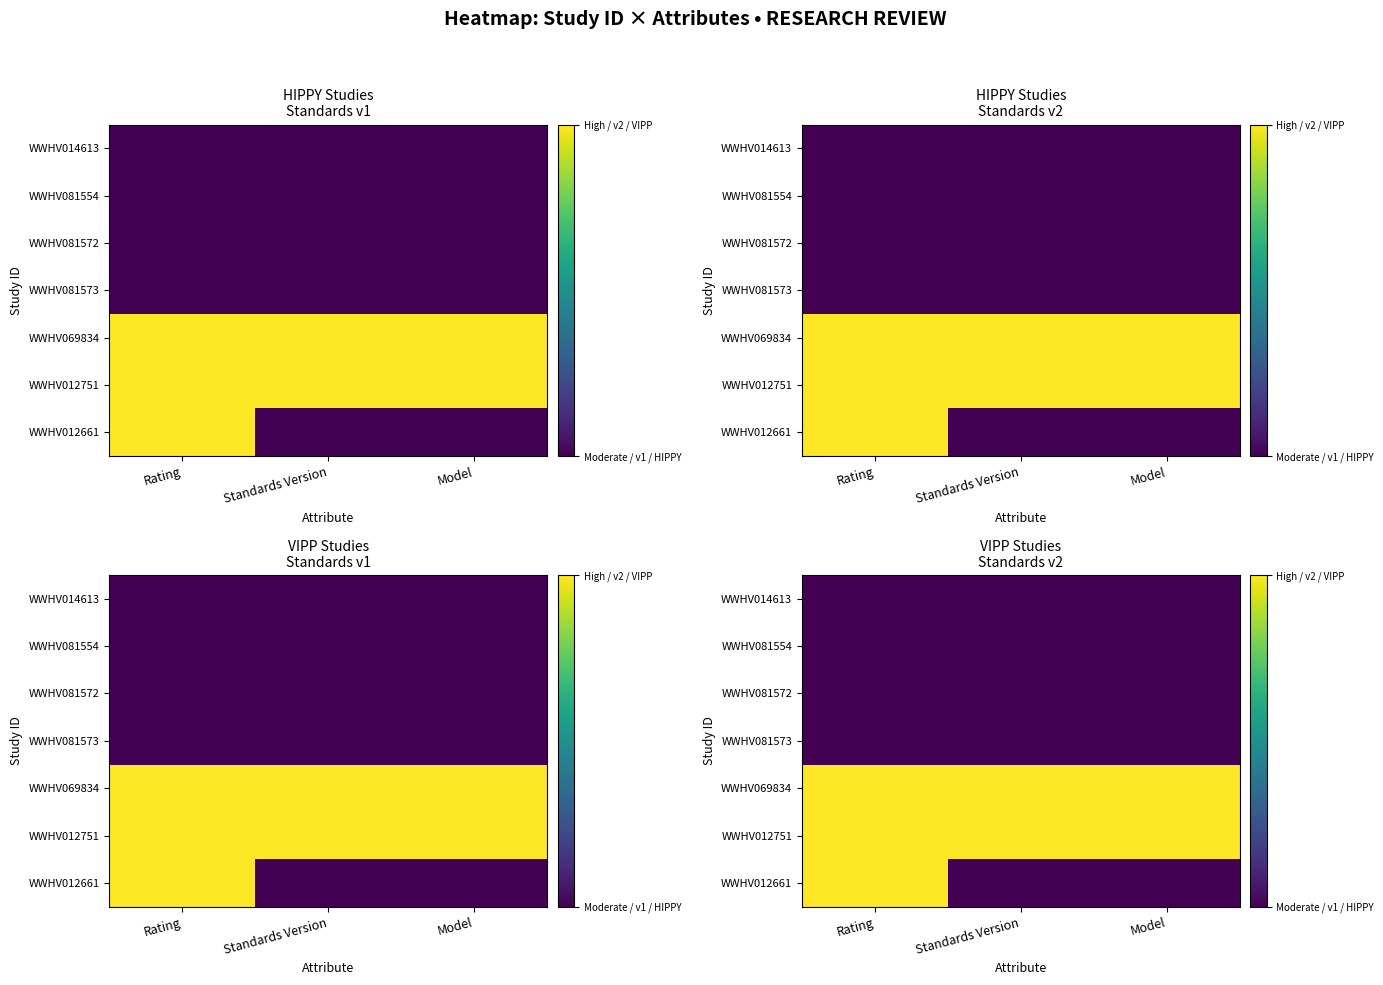

The WWHV012661 series shows 3 at Rating. True or false?

False